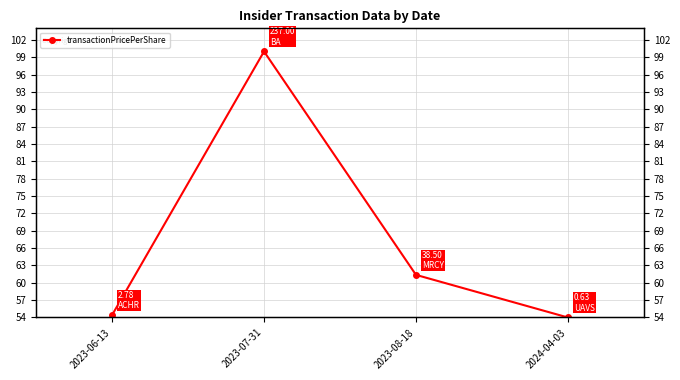

What is the average value?

67.4